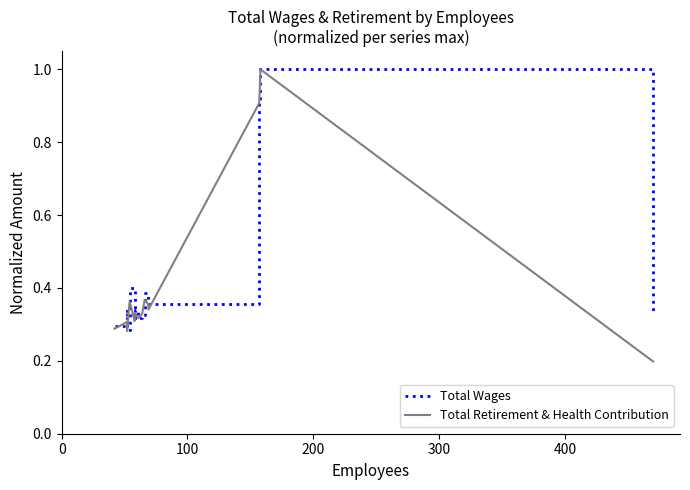

True or false: Total Retirement & Health Contribution has a value of 0.2 at 8.

False